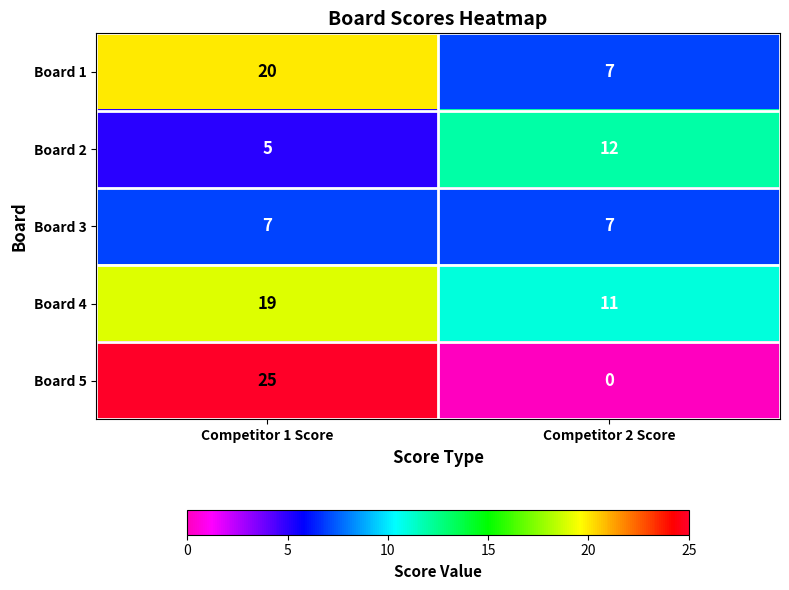

Which category has the lowest value across all series?

Competitor 2 Score